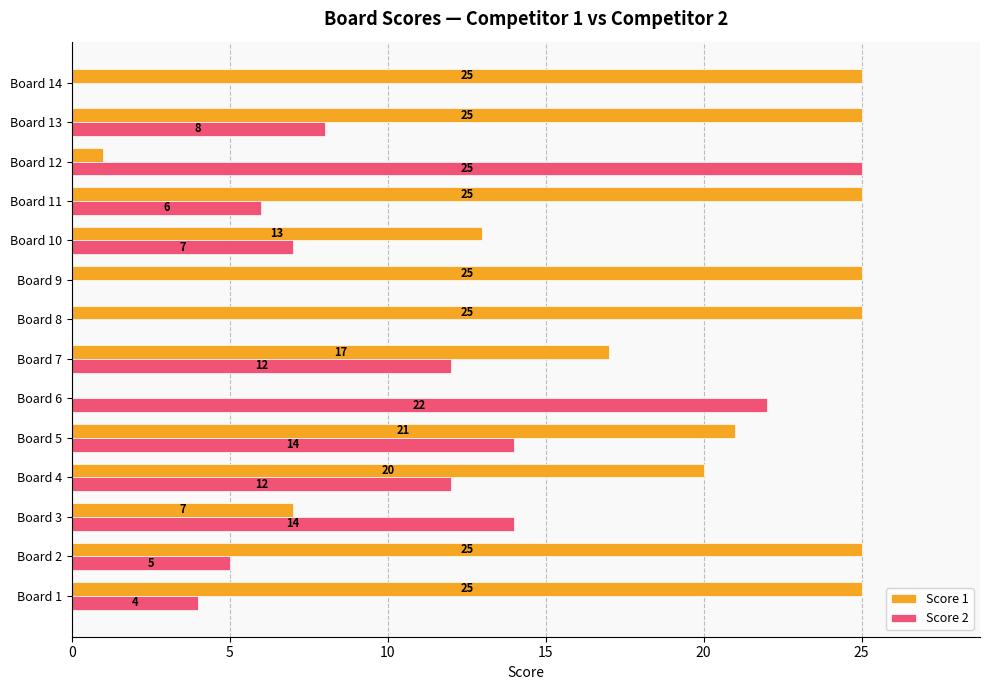

What is the sum of all Score 1 values?

254